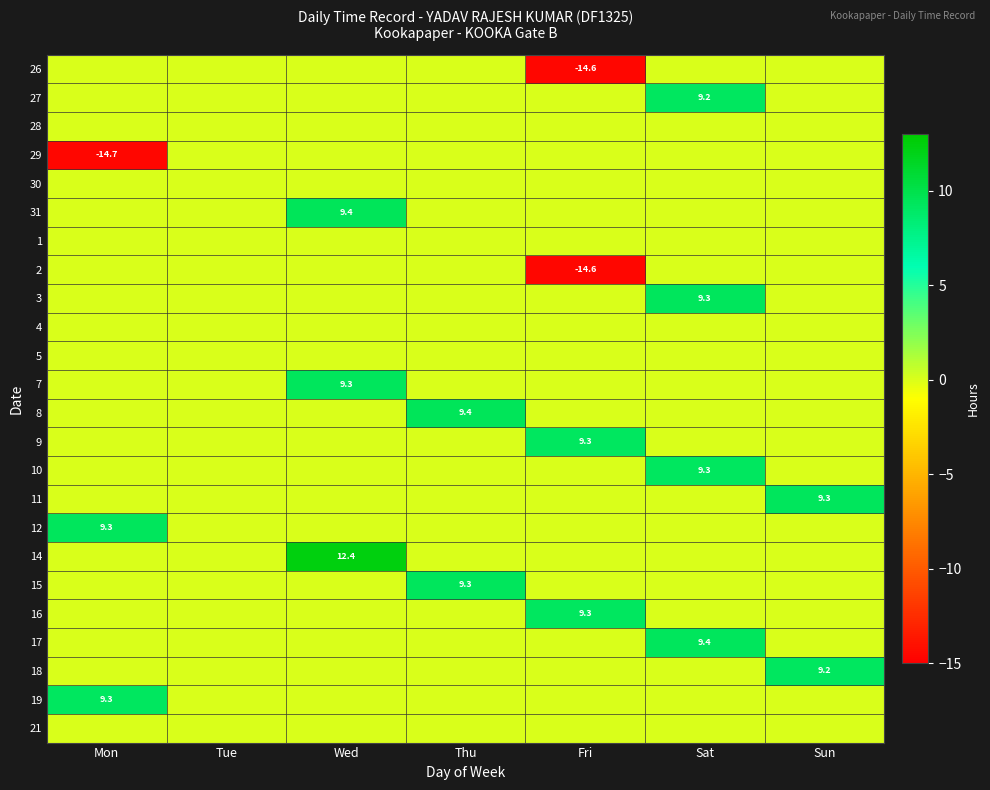

The value of 2 at Fri is -14.6. True or false?

True